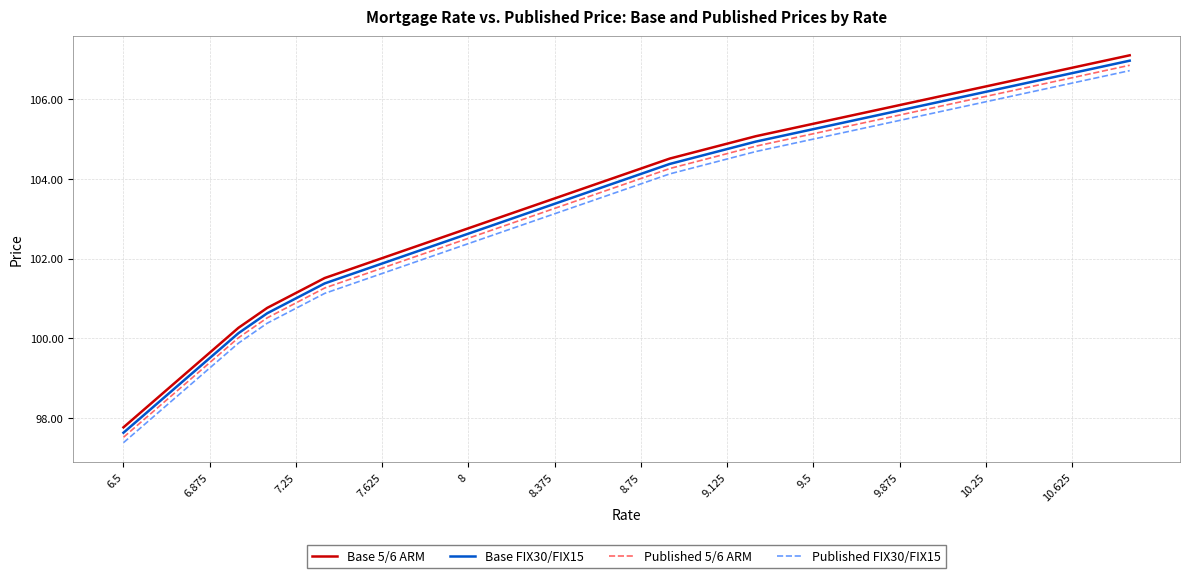

How many values in the Published FIX30/FIX15 series exceed 103?

21